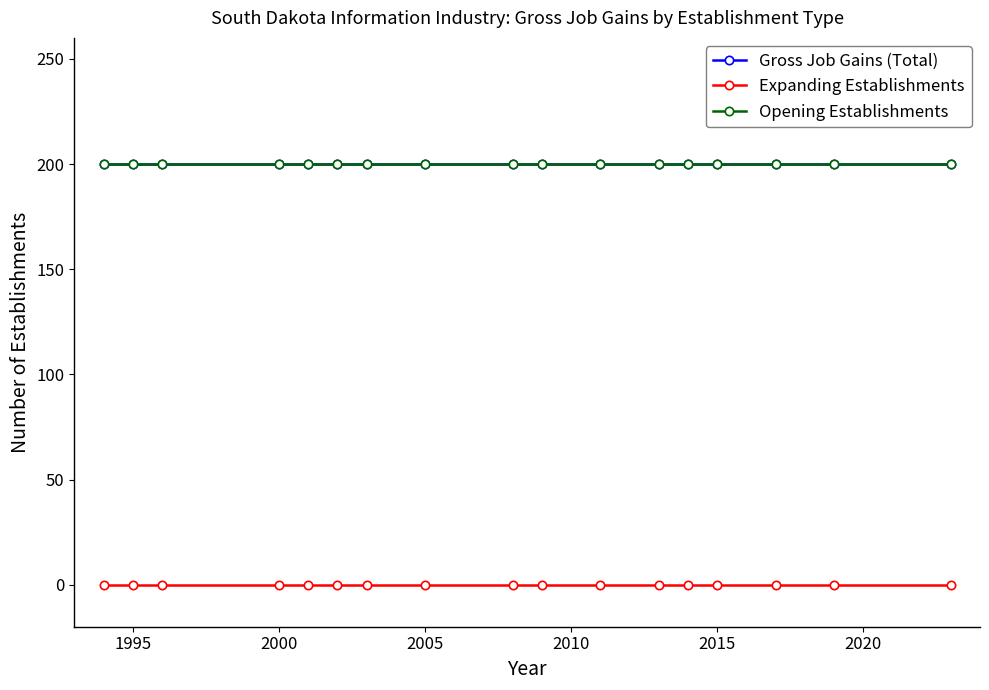

True or false: Gross Job Gains (Total) and Expanding Establishments intersect in this chart.

False